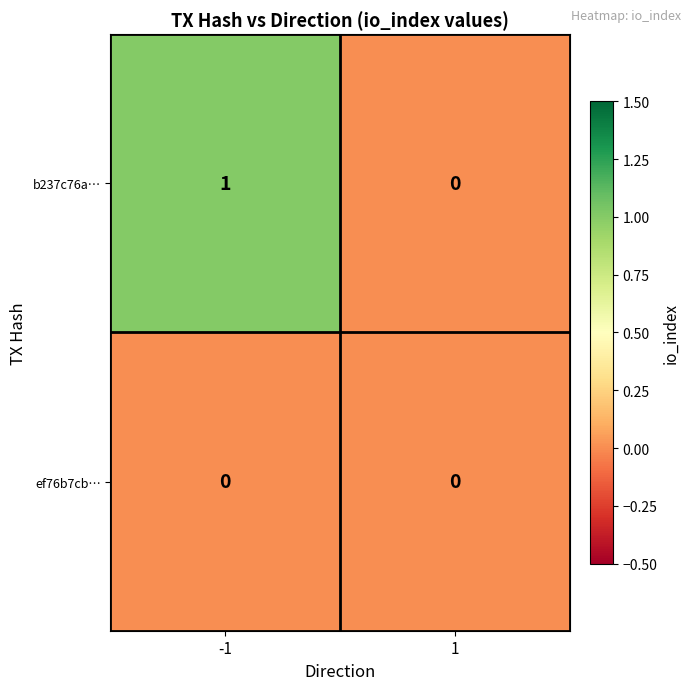

True or false: b237c76a… has a value of 0 at 1.

True